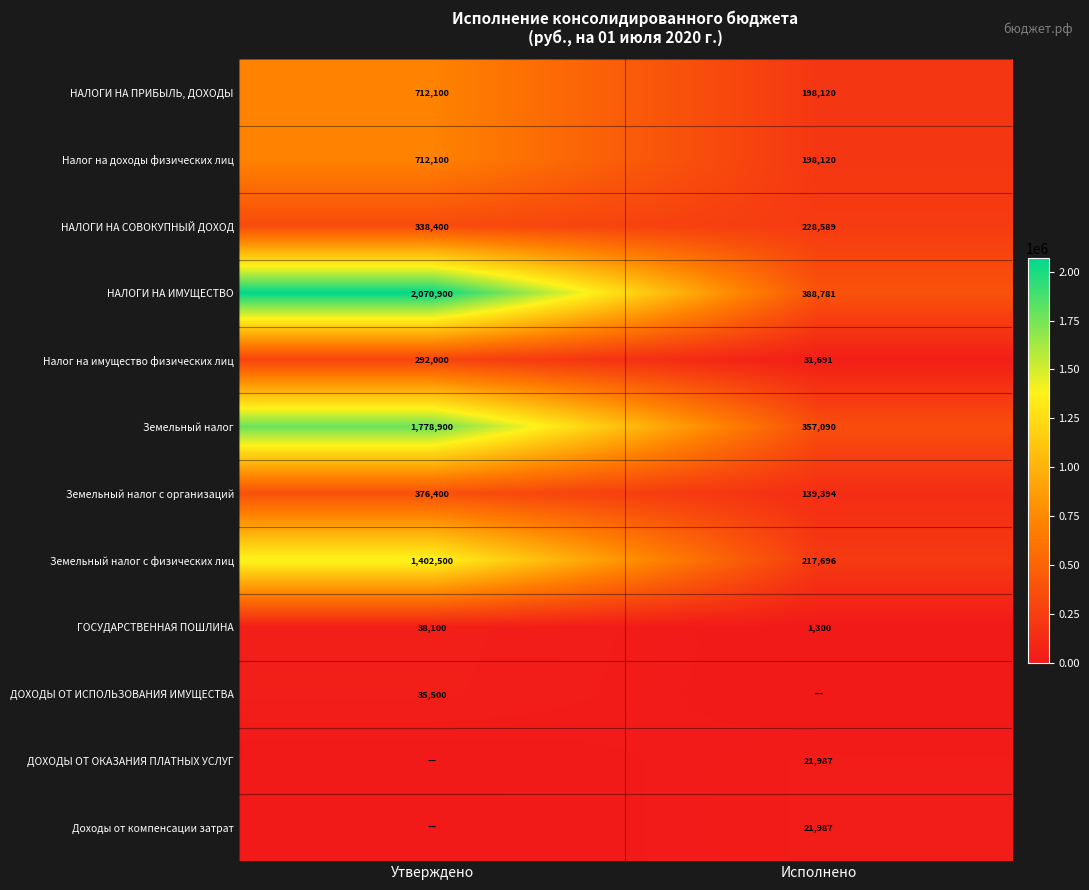

Is the value of Земельный налог с организаций at Исполнено greater than the value of ГОСУДАРСТВЕННАЯ ПОШЛИНА at Утверждено?

Yes